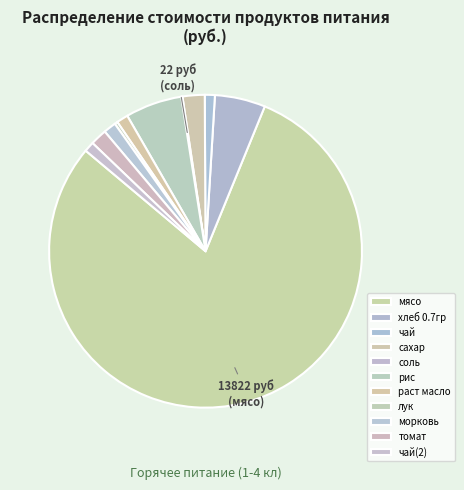

How much of the chart is everything except чай(2)?

99.0%